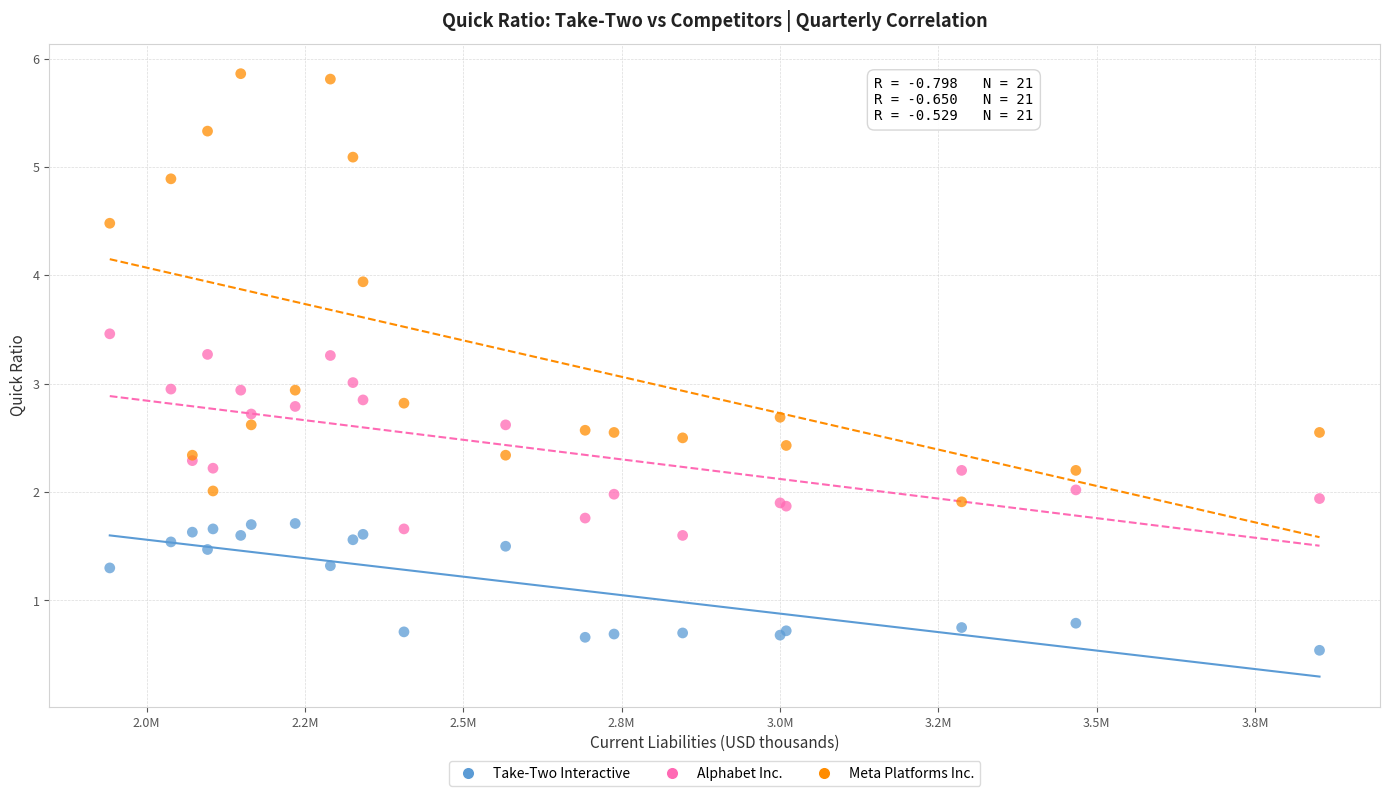

What is the X range (max minus min) for the scatter plot?

1909594.0